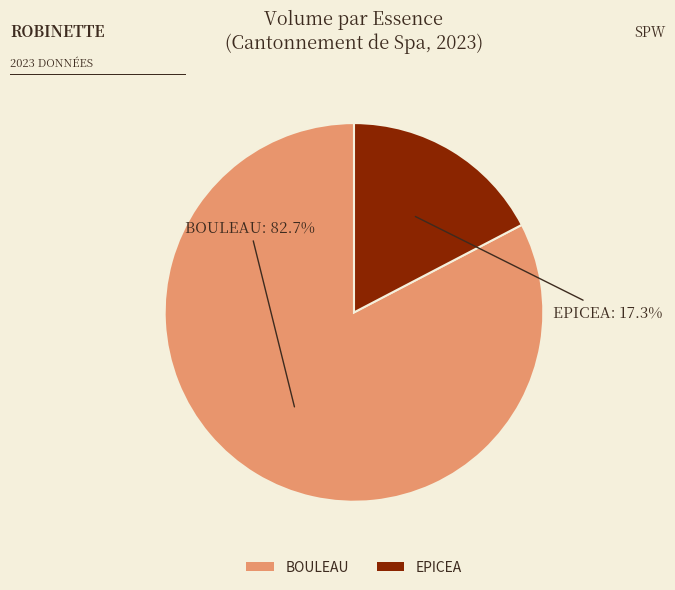

What is the largest slice in the pie chart?

BOULEAU